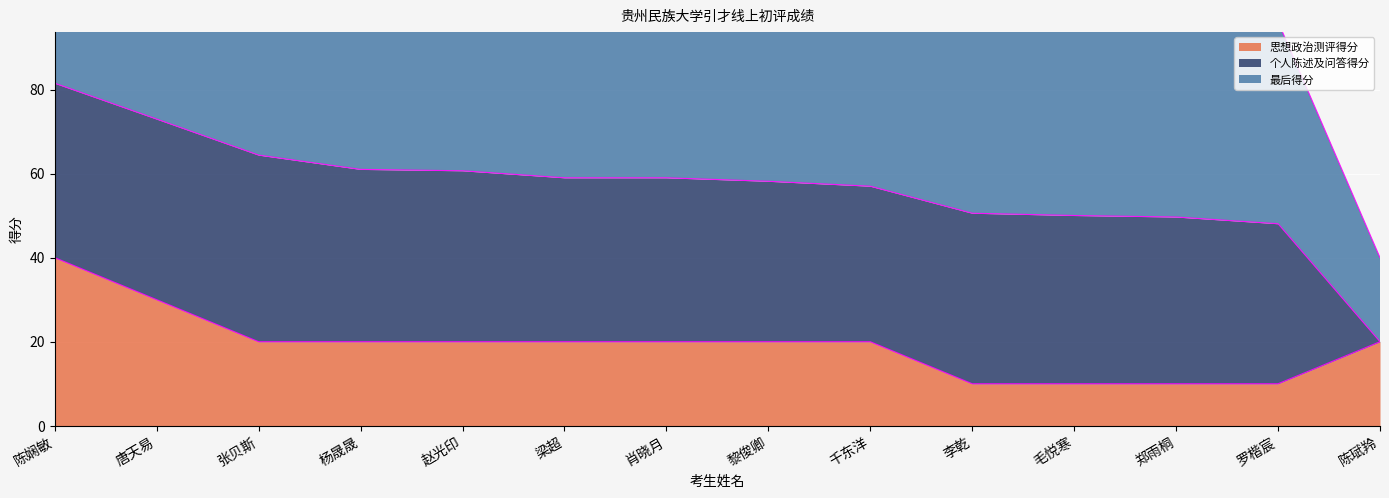

Is the value of 思想政治测评得分 at 郑雨桐 greater than the value of 最后得分 at 罗楷宸?

No